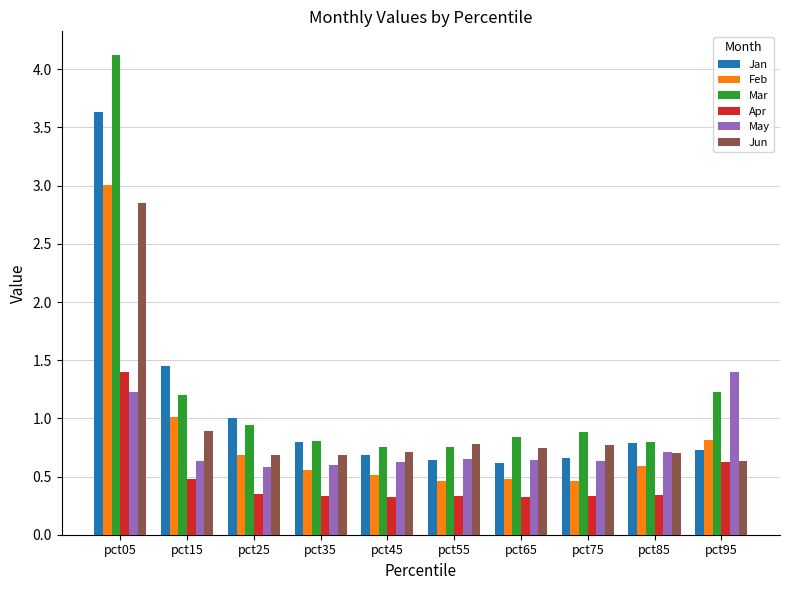

Is the value of May at pct95 greater than the value of Jun at pct45?

Yes